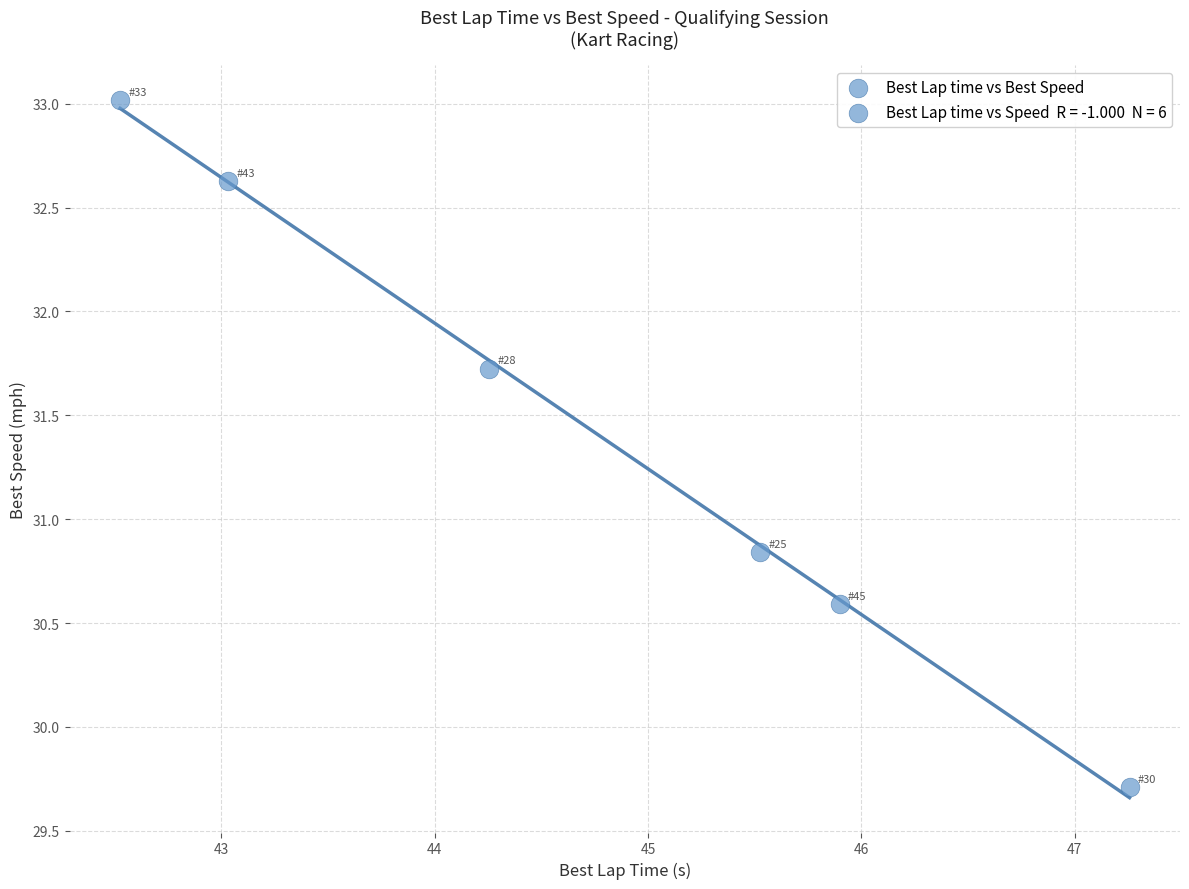

What is the average Y value?

31.4